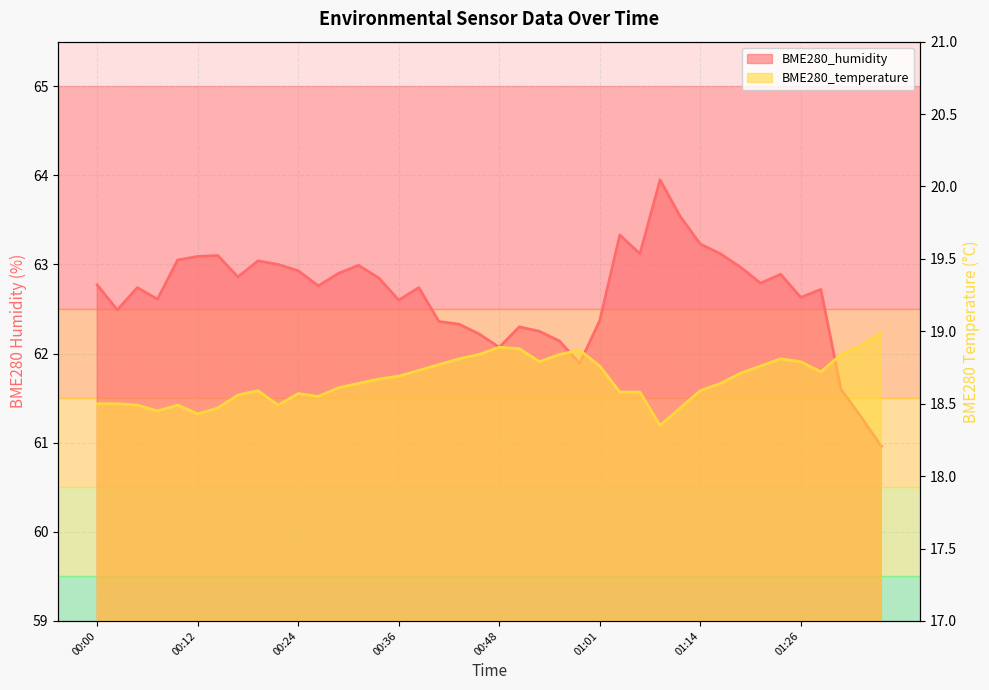

At which category does the chart reach its minimum across all series?

01:08